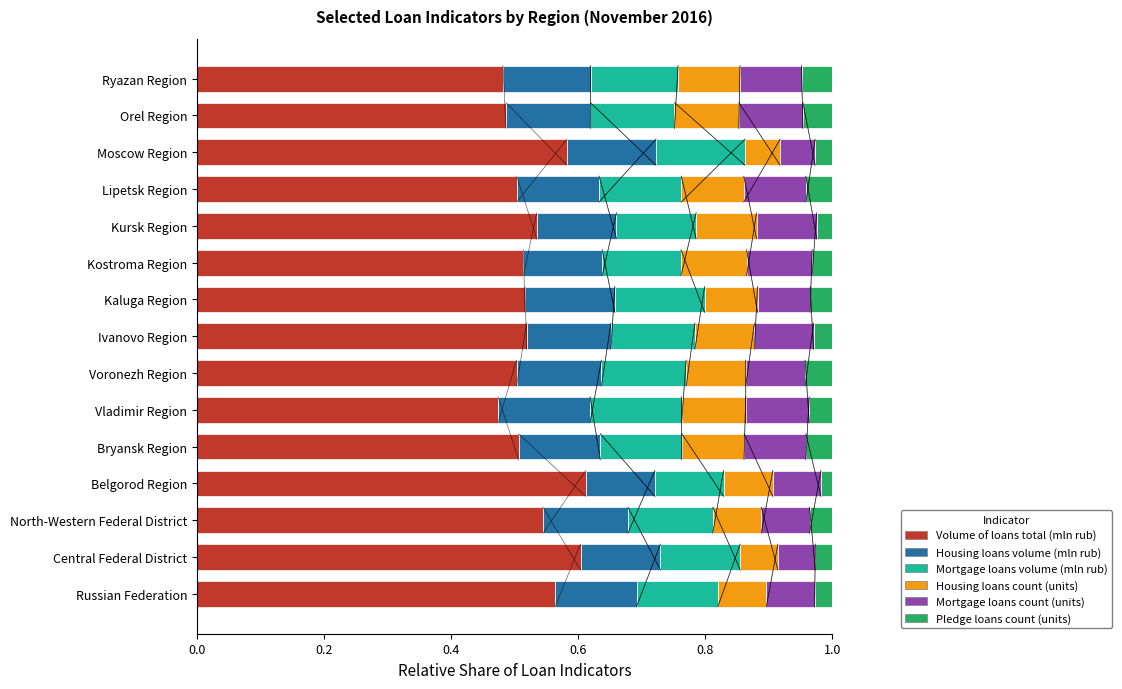

Count the Volume of loans total (mln rub) values in the range 0 to 1.

15